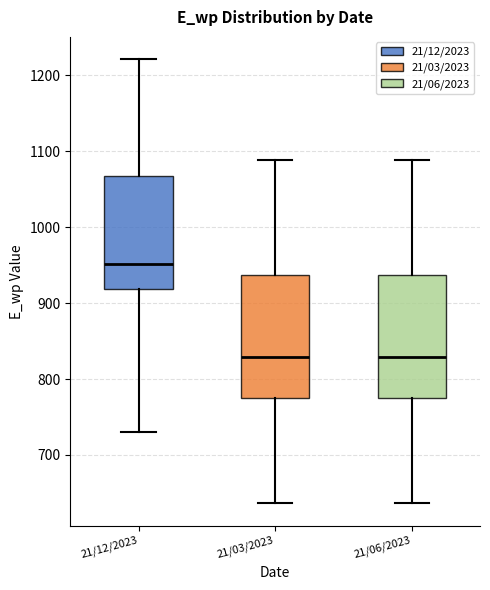

Reading left to right, read every box against the y-axis: the position of its median line, the range the box covers, and the ends of its whiskers. The values are not printed on the chart, so give them approximately, as read against the axis.

21/12/2023: median 950, box 920 to 1070, whiskers 730 to 1220
21/03/2023: median 830, box 770 to 940, whiskers 640 to 1090
21/06/2023: median 830, box 770 to 940, whiskers 640 to 1090